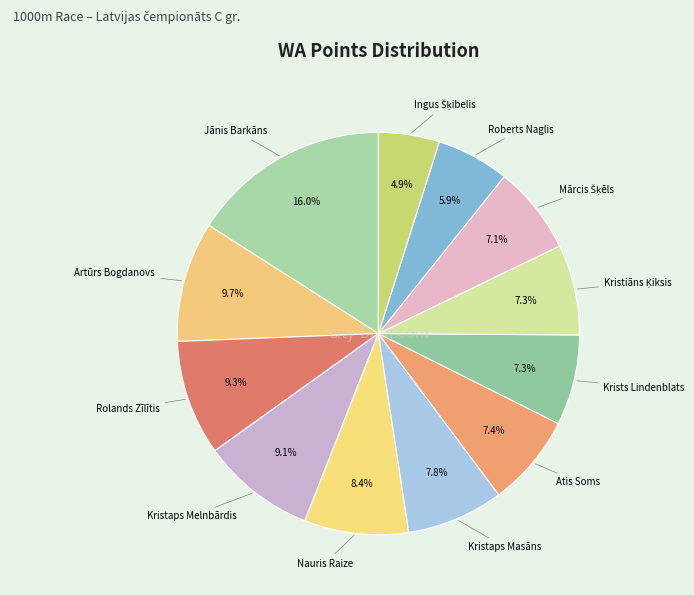

Count the number of slices in the pie.

12